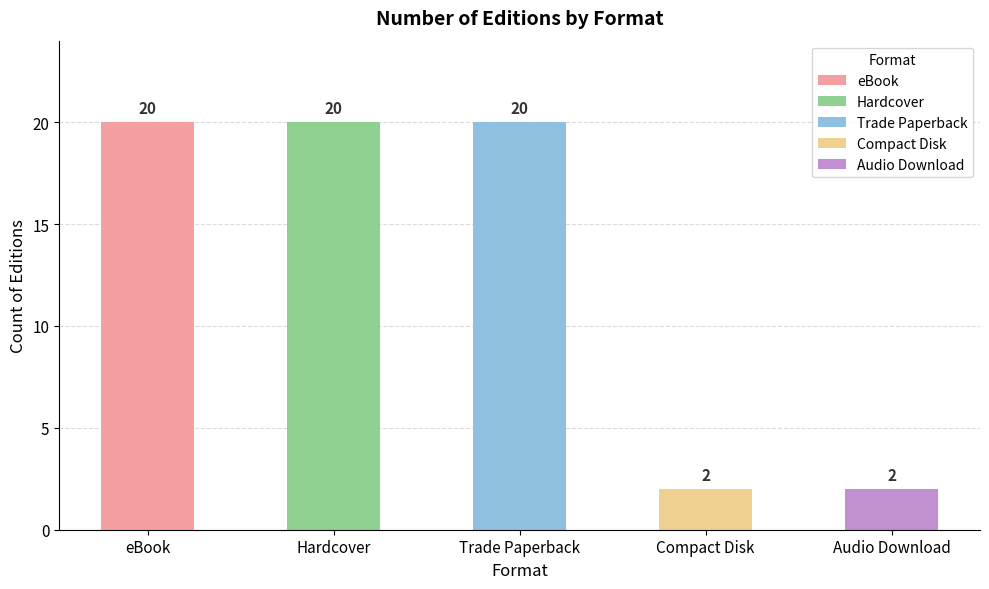

What is the label of the 1st bar from the right?

Audio Download